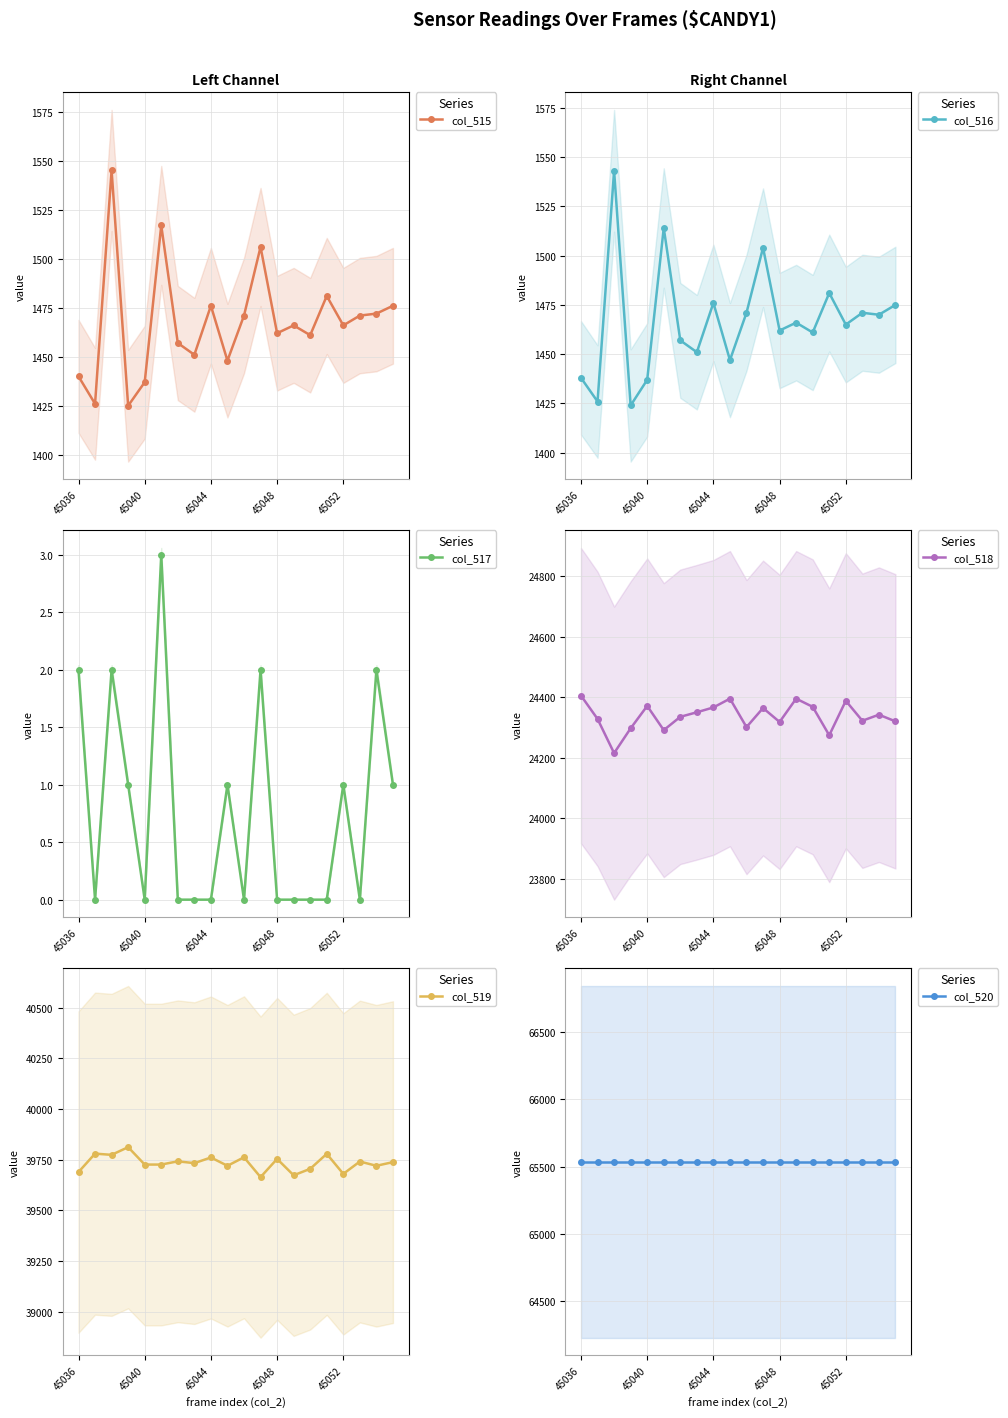

Does the chart have visible grid lines?

Yes